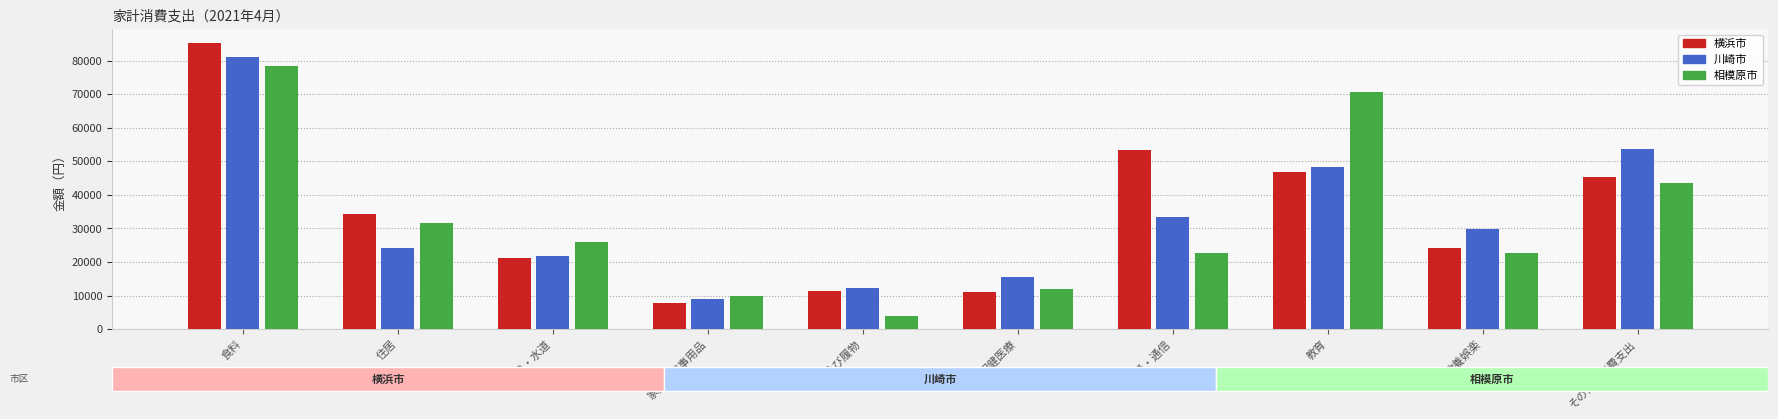

What is the spread (max minus min) of values at 家具・家事用品?

2107